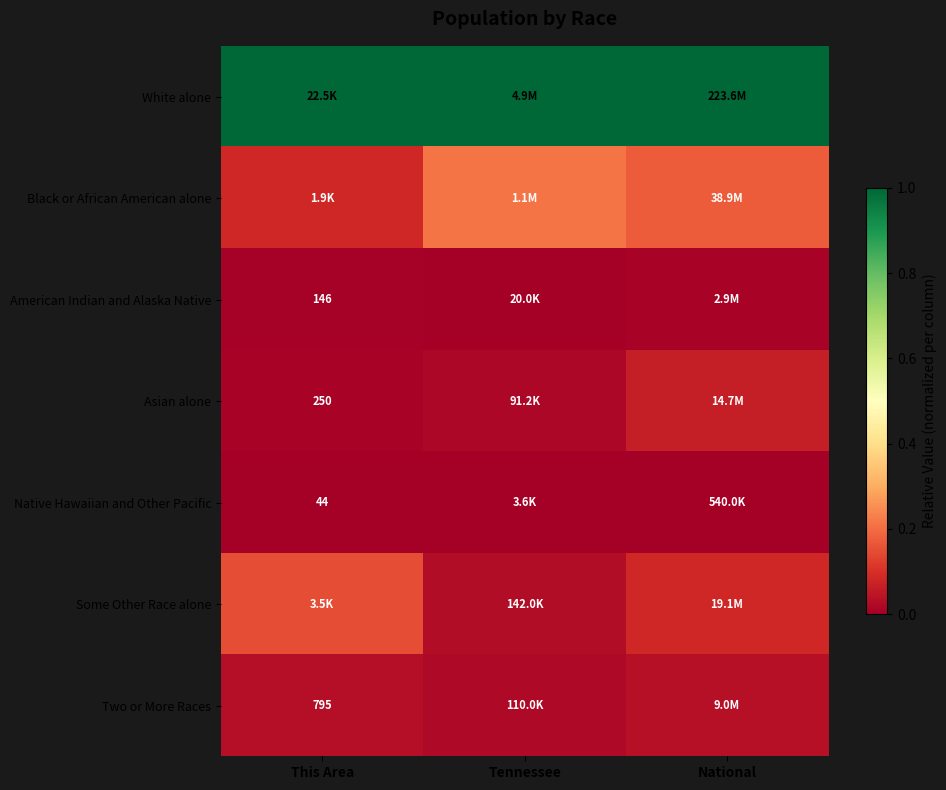

At how many categories does at least one series exceed 0?

3